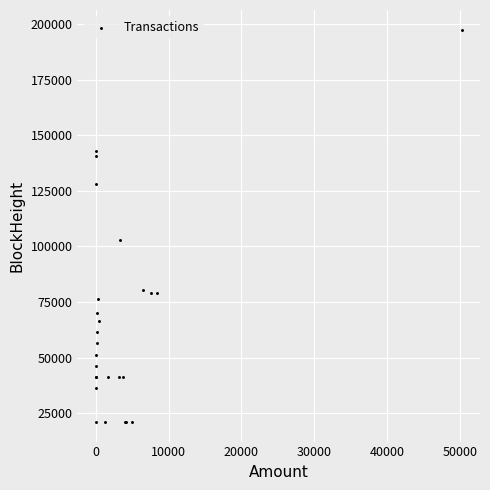

What Y value in the scatter plot is closest to 109259?

102695